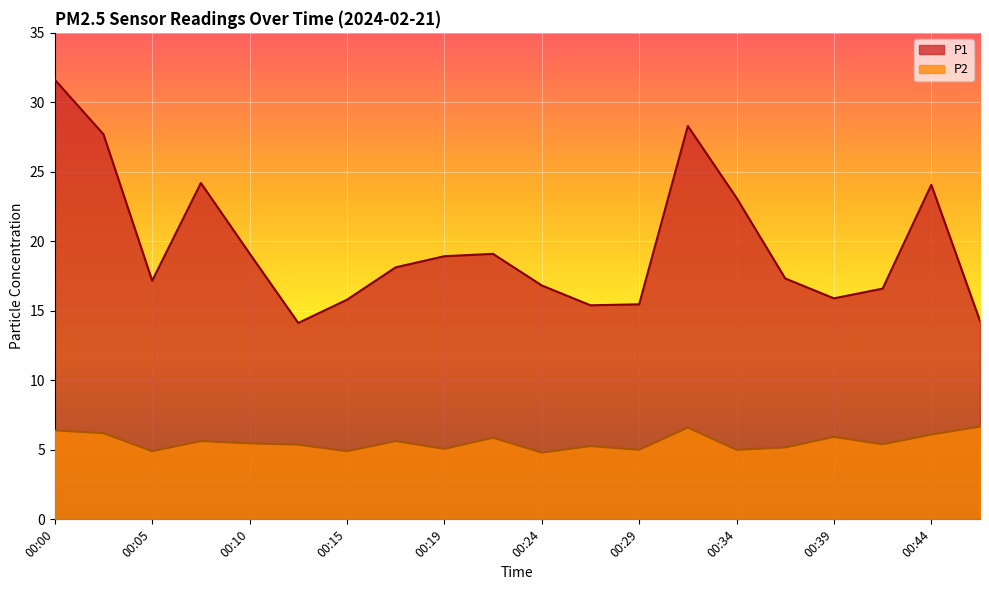

The P2 series shows 2.4 at 00:24. True or false?

False